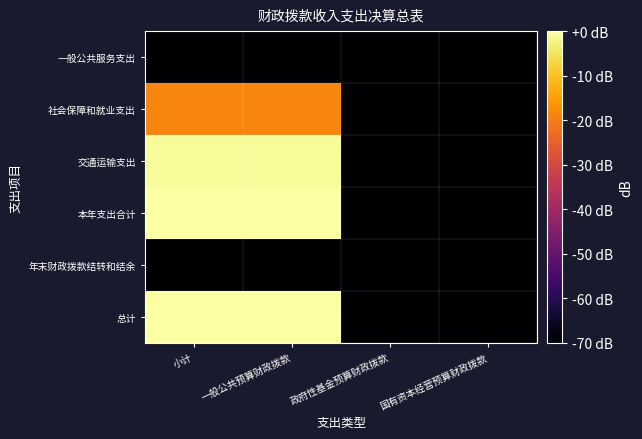

Which category has the highest value across all series?

小计